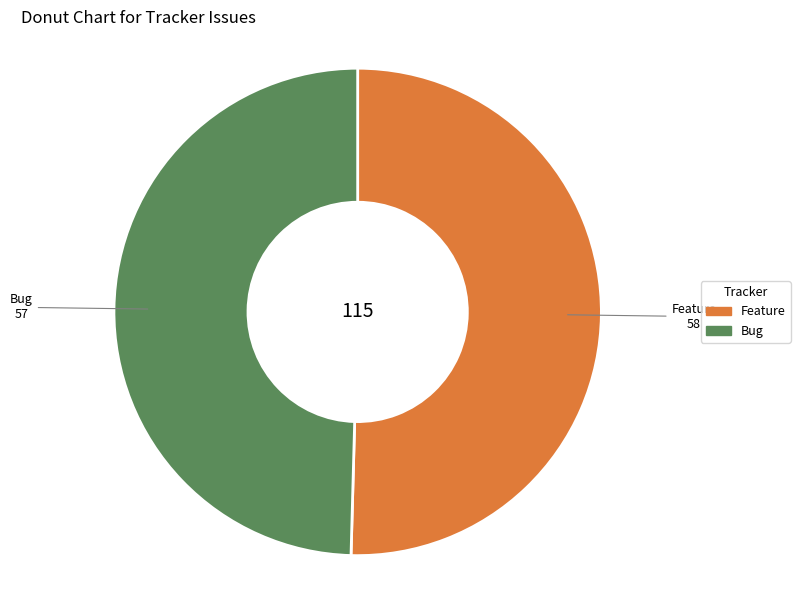

What is the smallest slice in the pie chart?

Bug